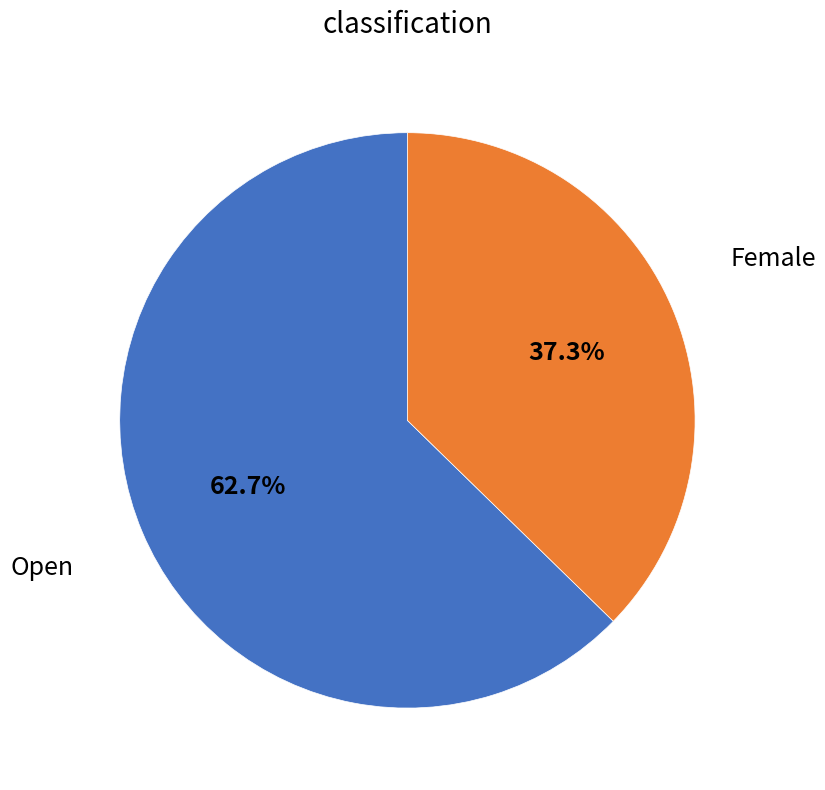

Is there any slice that represents more than half of the pie?

Yes